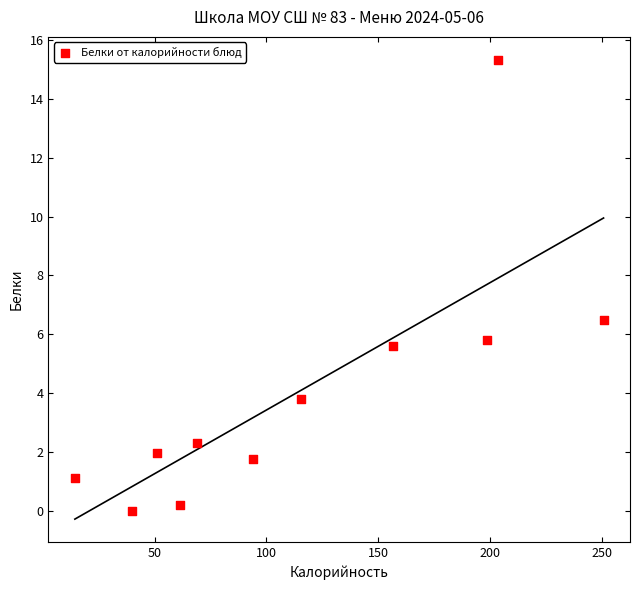

What is the range of Y values (max minus min)?

15.3